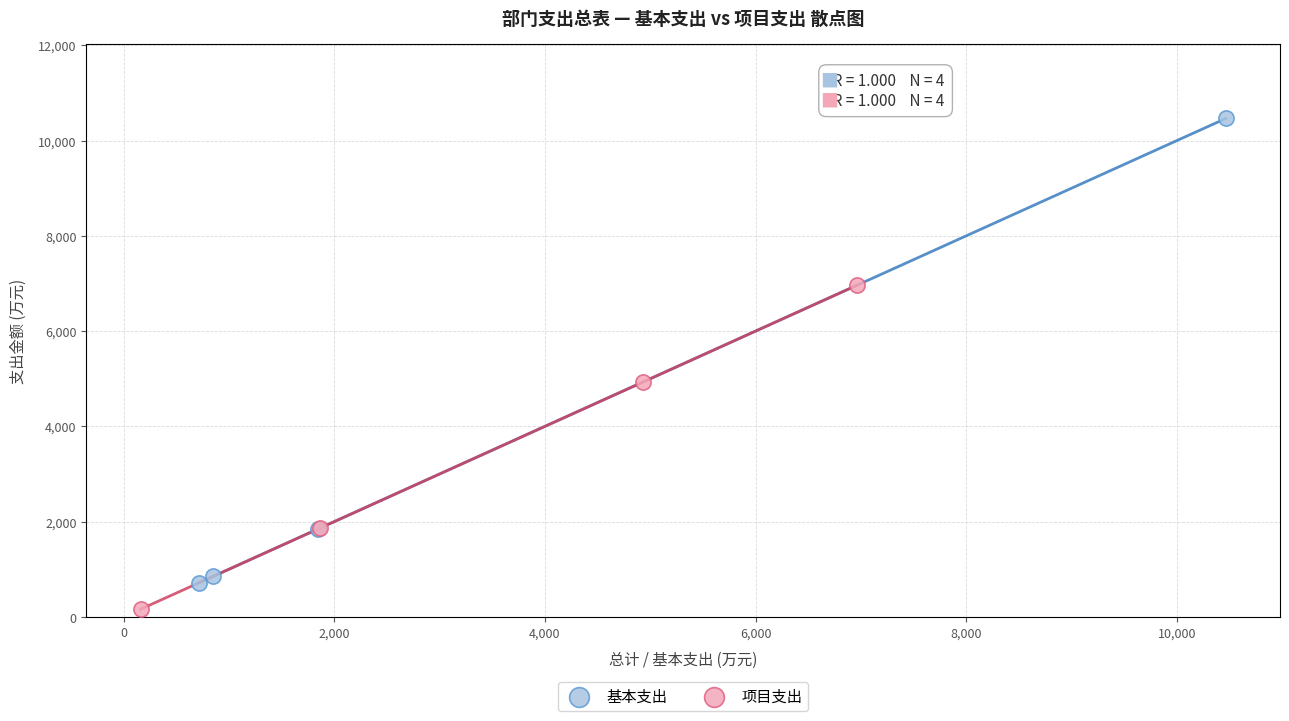

Which series reaches the minimum Y coordinate?

项目支出